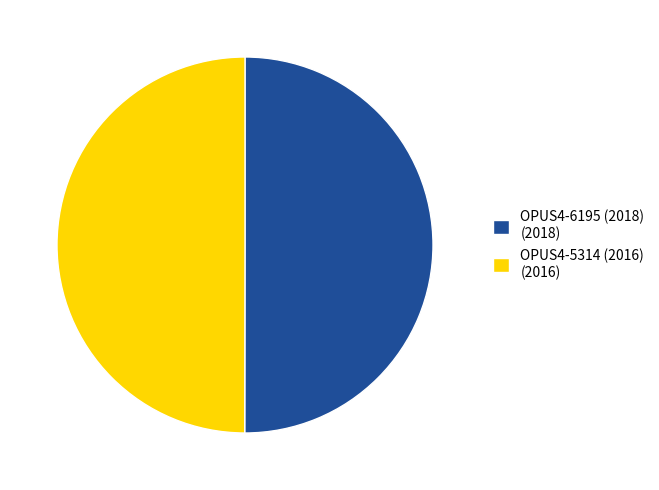

Combined, do OPUS4-5314 (2016) (2016) and OPUS4-6195 (2018) (2018) account for over 50%?

Yes